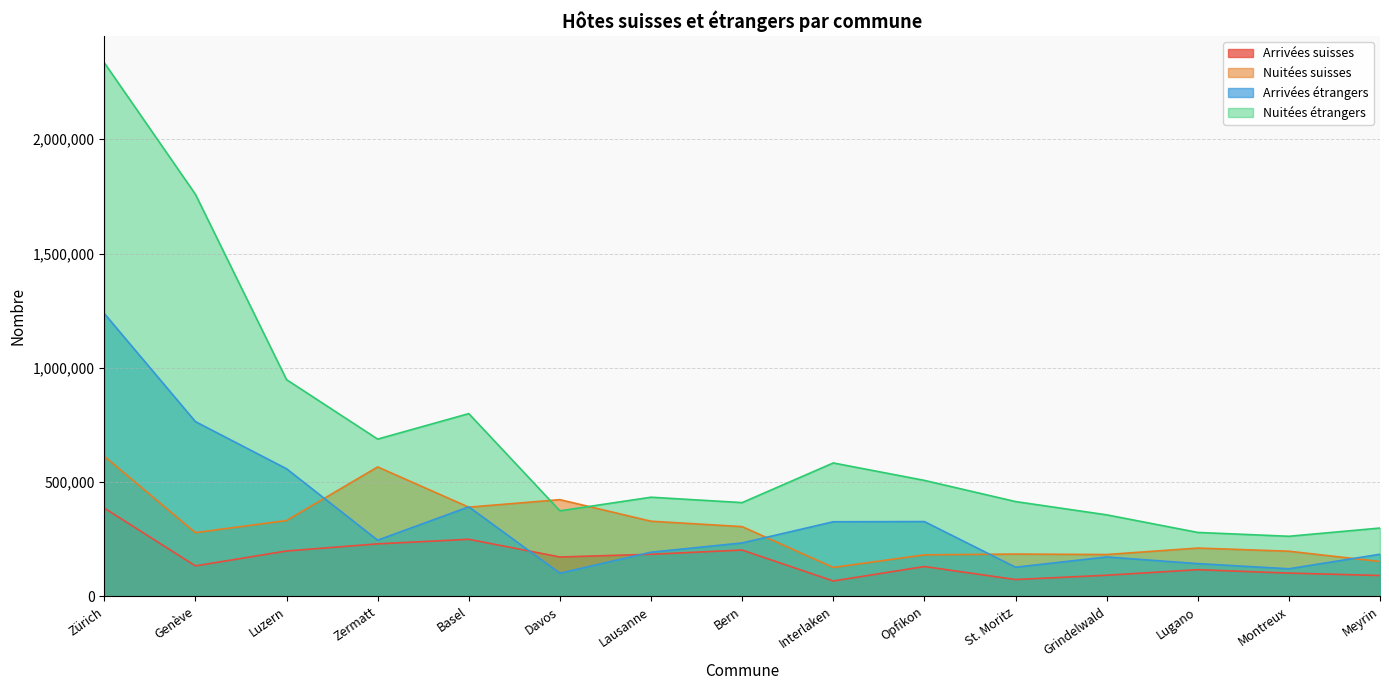

Is it true that Nuitées suisses equals 278775 at Genève?

True